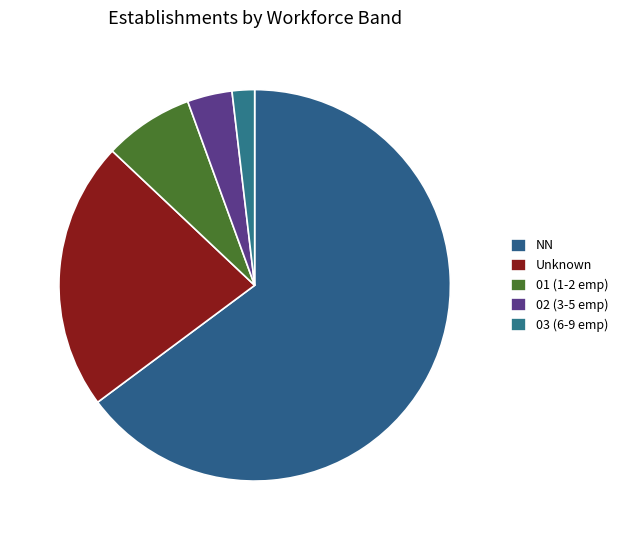

How many slices are in this pie chart?

5